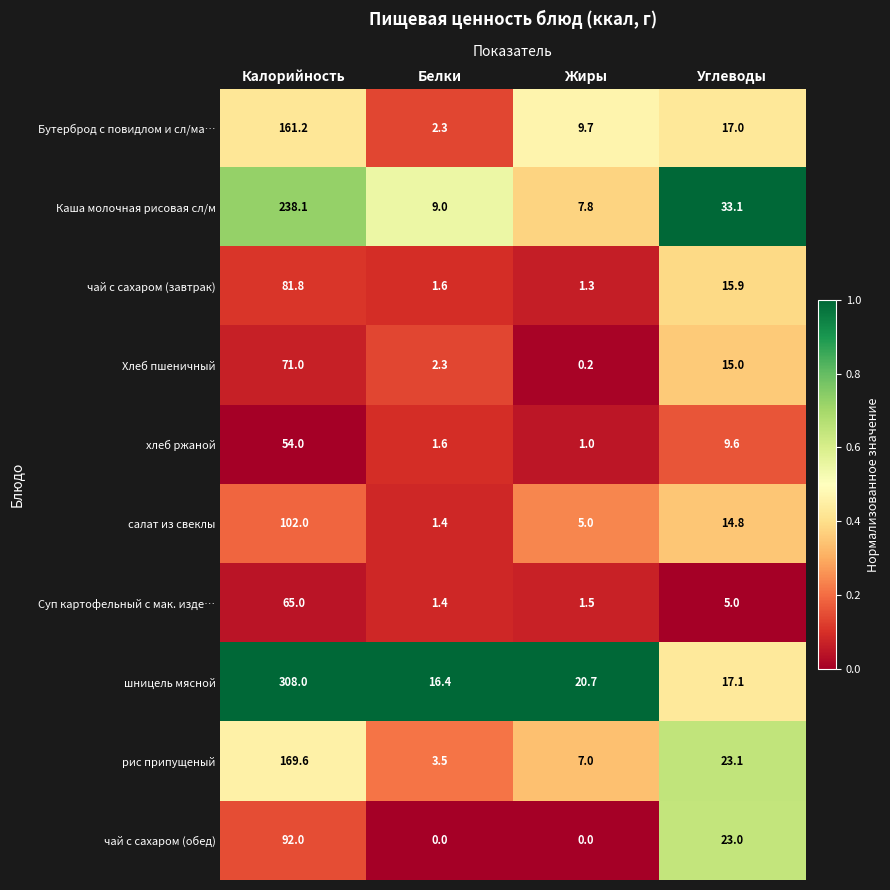

Which series has the largest total across all categories?

шницель мясной